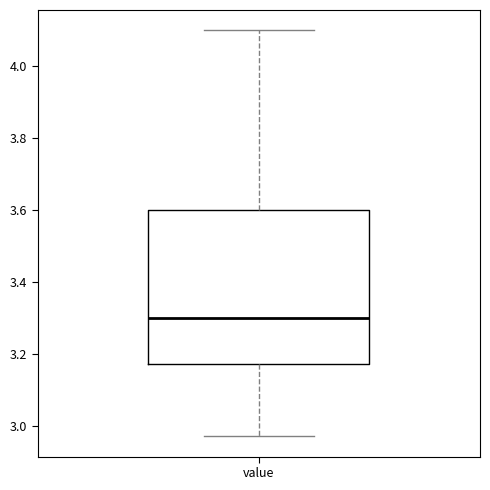

Read this box plot against the y-axis: the position of the median line, the range covered by the box, and the ends of both whiskers. The values are not printed on the chart, so give them approximately, as read against the axis.

median 3.30, box 3.18 to 3.60, whiskers 2.98 to 4.10